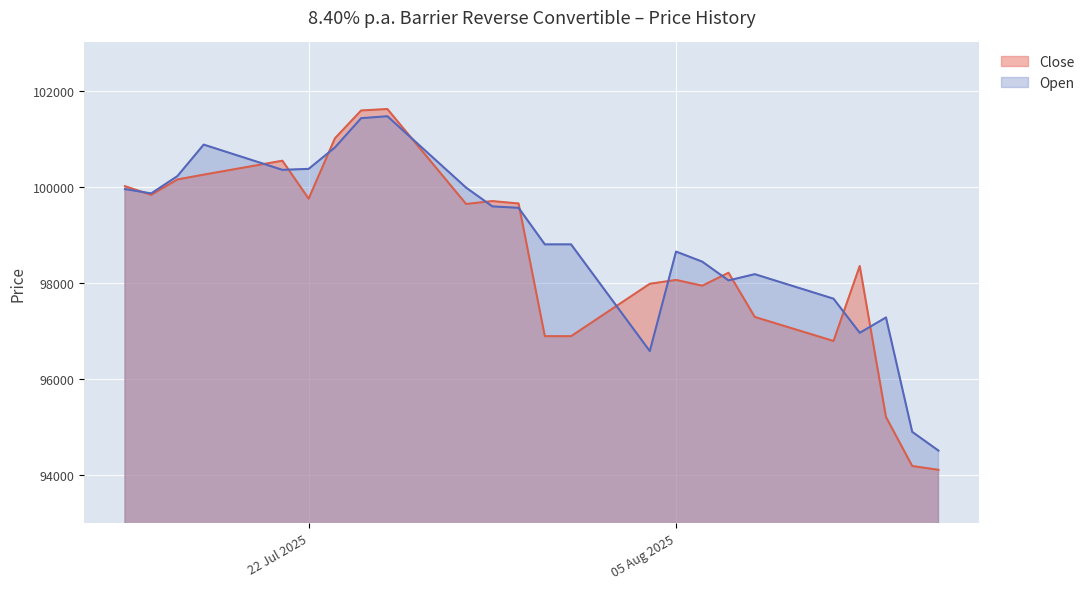

What is the total value across all series at 31.07.2025?

195690